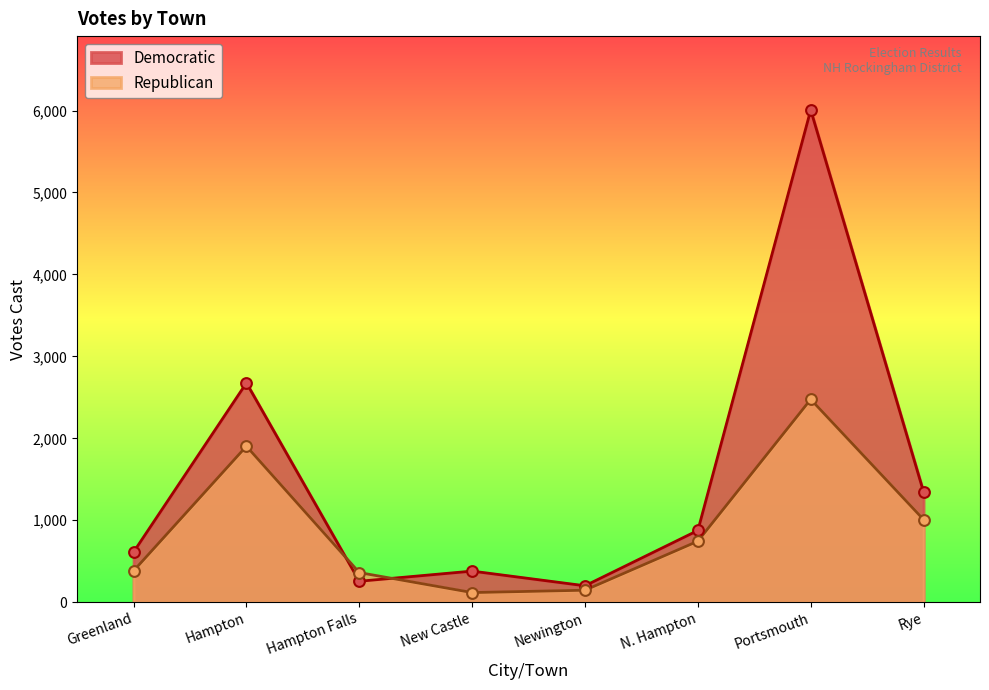

What are all the series names shown in the legend?

Democratic, Republican